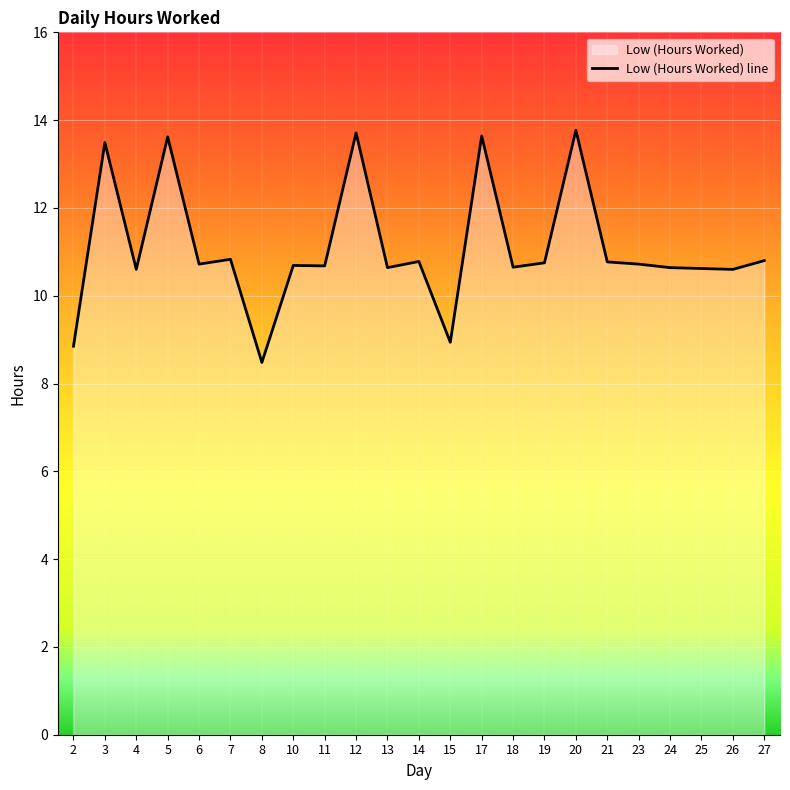

How many data points are less than 10?

3